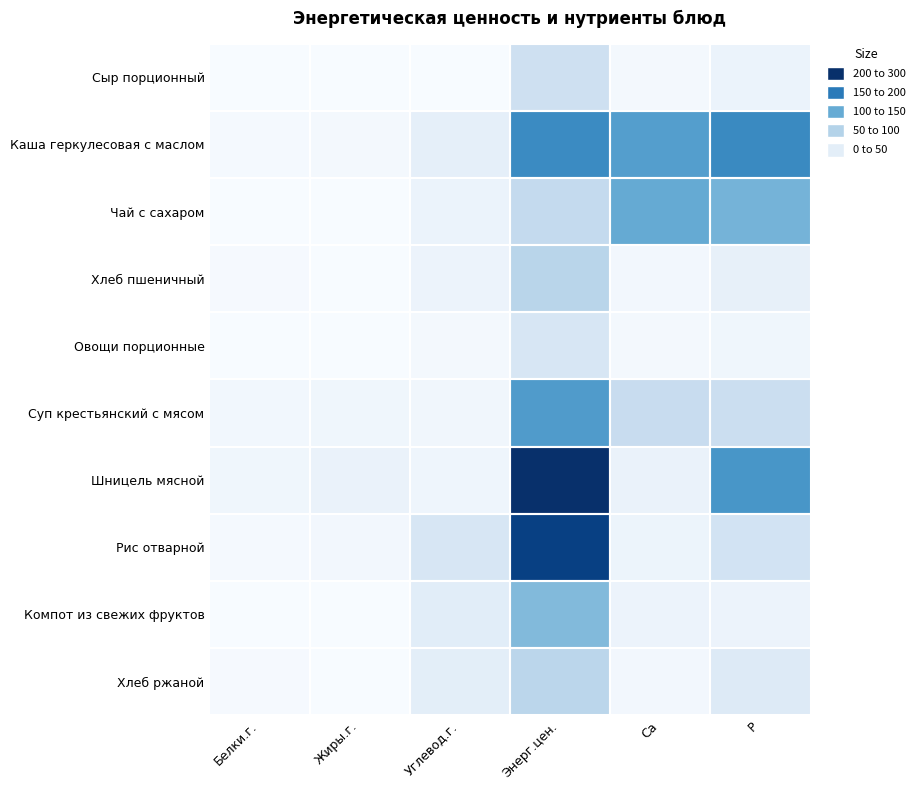

Count the number of categories in the chart.

6